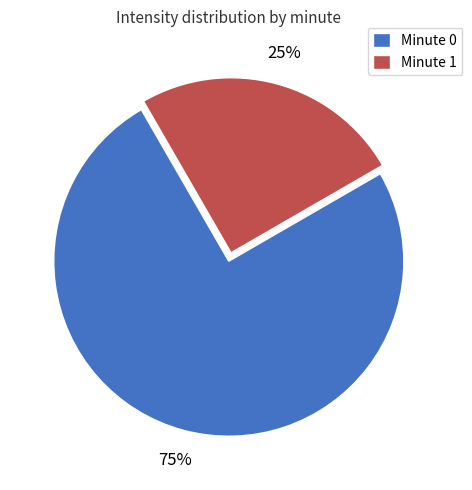

Which has a higher value, Minute 1 or Minute 0?

Minute 0